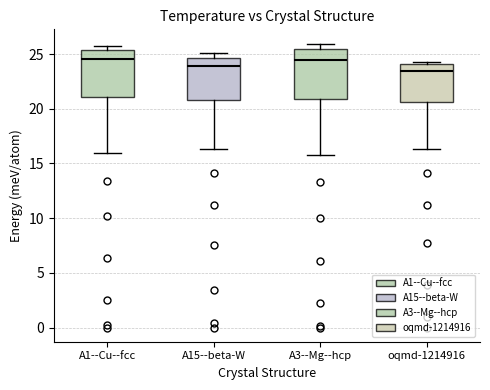

Where does the lower whisker of the box for A1--Cu--fcc end on the y-axis? The values are not printed on the chart, so give them approximately, as read against the axis.

16.0